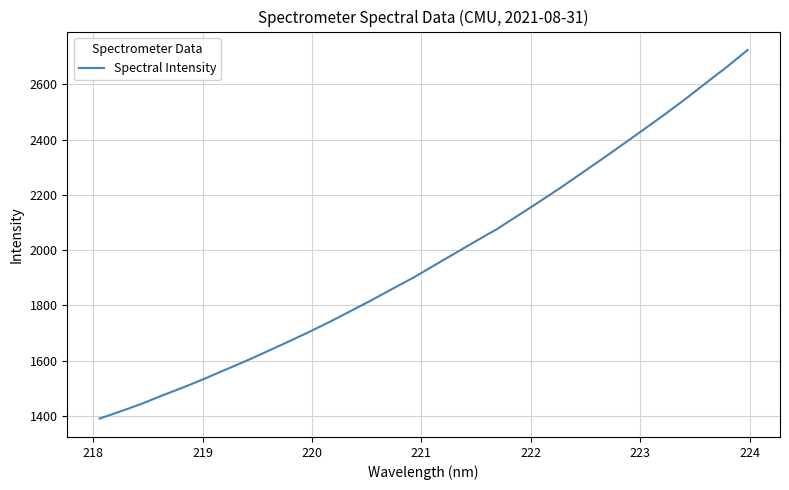

How many series are shown in this chart?

1